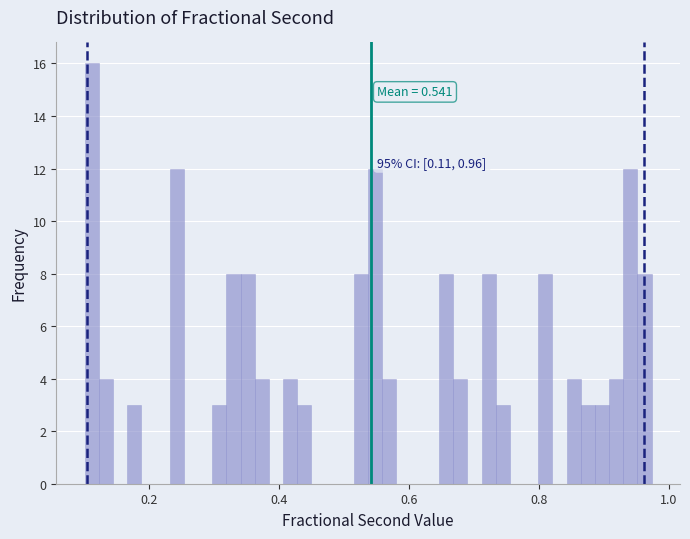

Read against the x-axis, roughly where is the centre of the tallest bar?

0.12